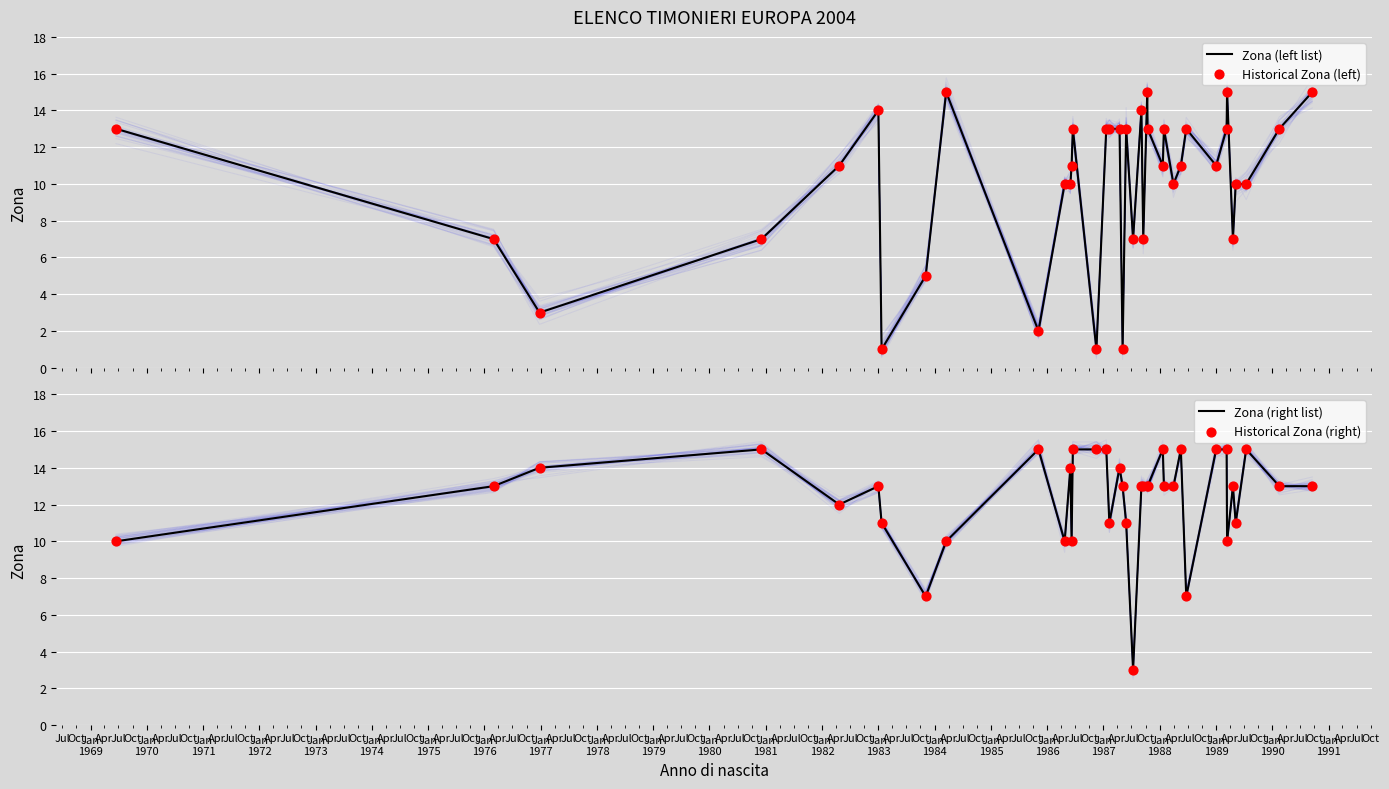

What is the highest value of the Zona (left list) series?

15